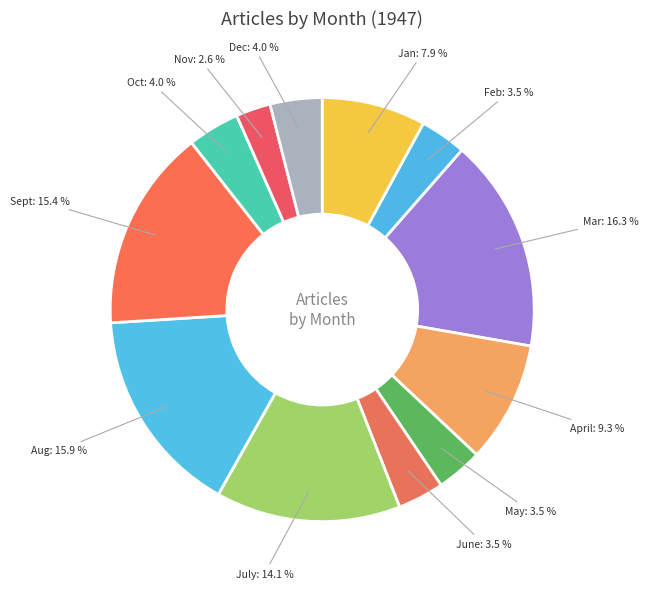

How many slices are in this pie chart?

12